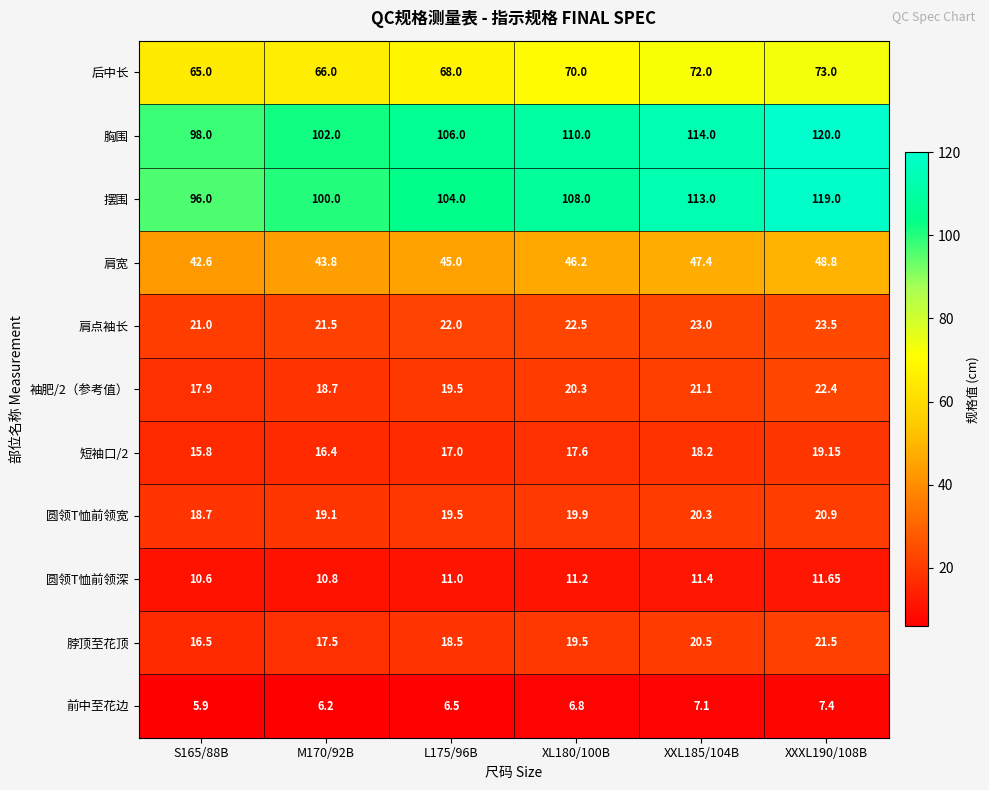

Which series has the largest range (max minus min)?

摆围